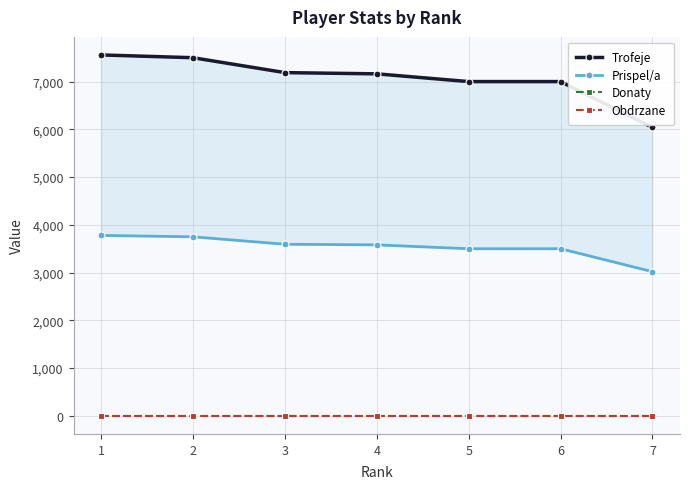

Does the chart have visible grid lines?

Yes